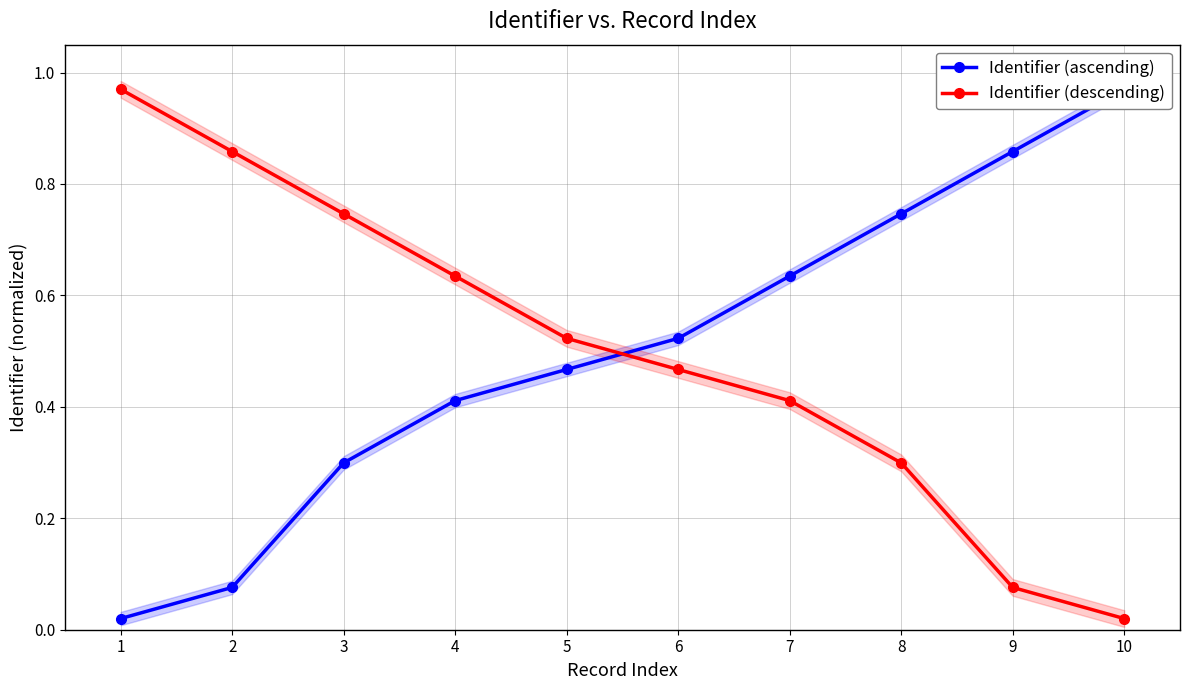

Read the Identifier (ascending) value at 8.

0.7